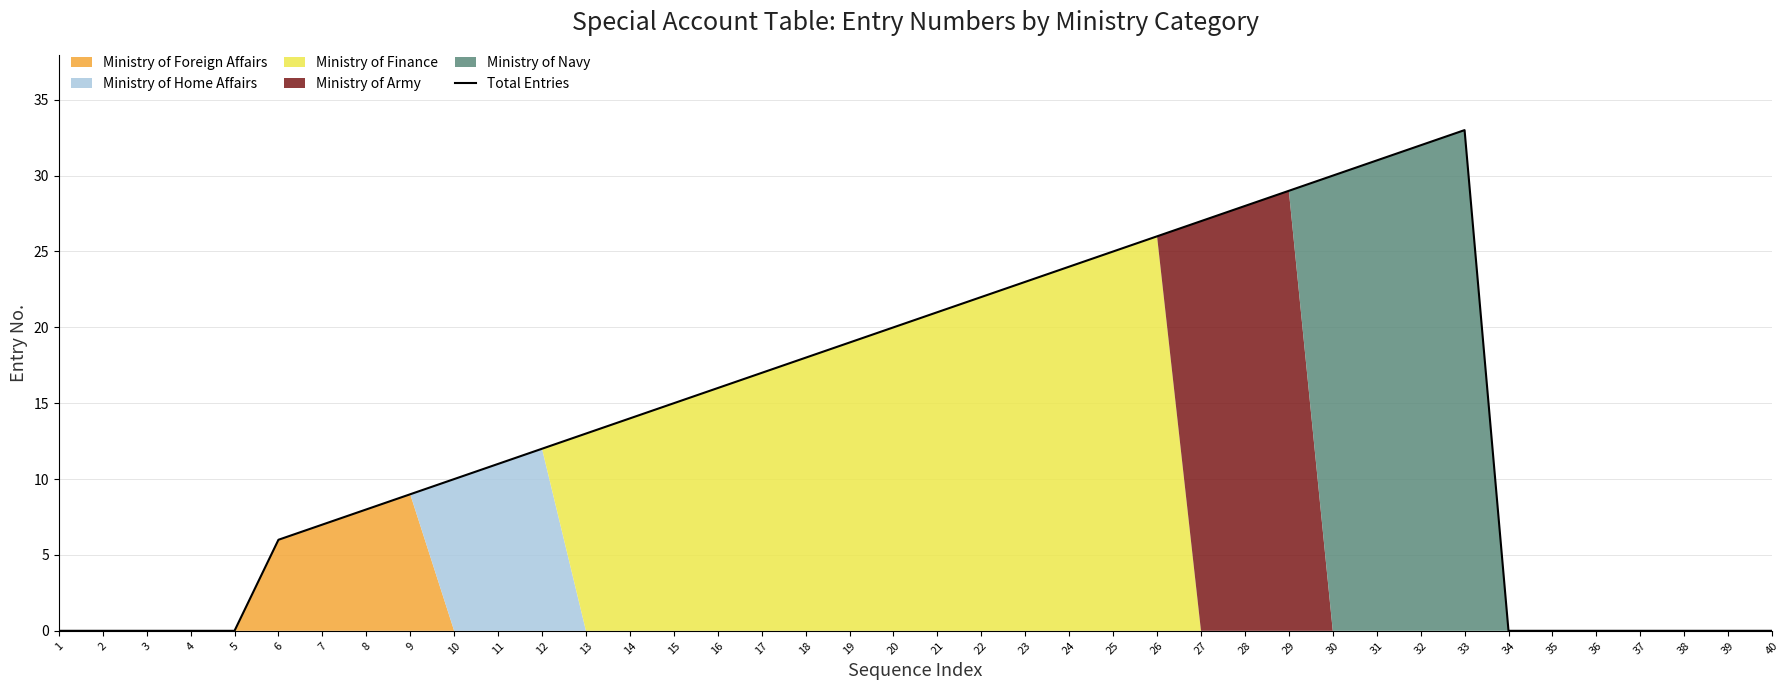

Reading right to left, transcribe all the data shown in this chart.

0	0	0	0	0	0	0	33	32	31	30	29	28	27	26	25	24	23	22	21	20	19	18	17	16	15	14	13	12	11	10	9	8	7	6	0	0	0	0	0